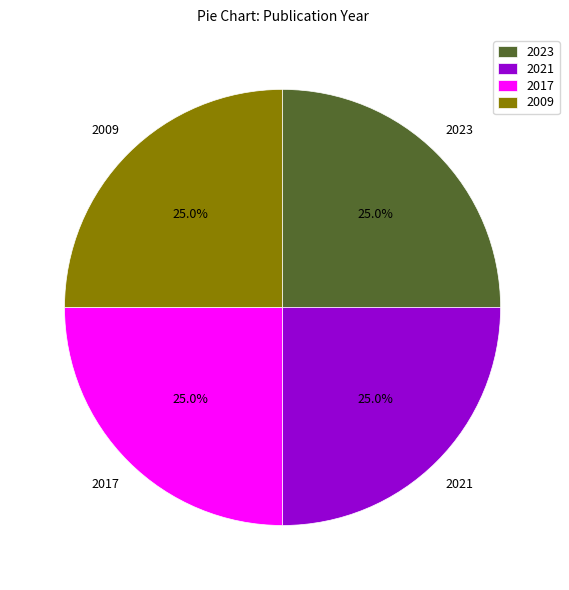

Count the number of slices in the pie.

4